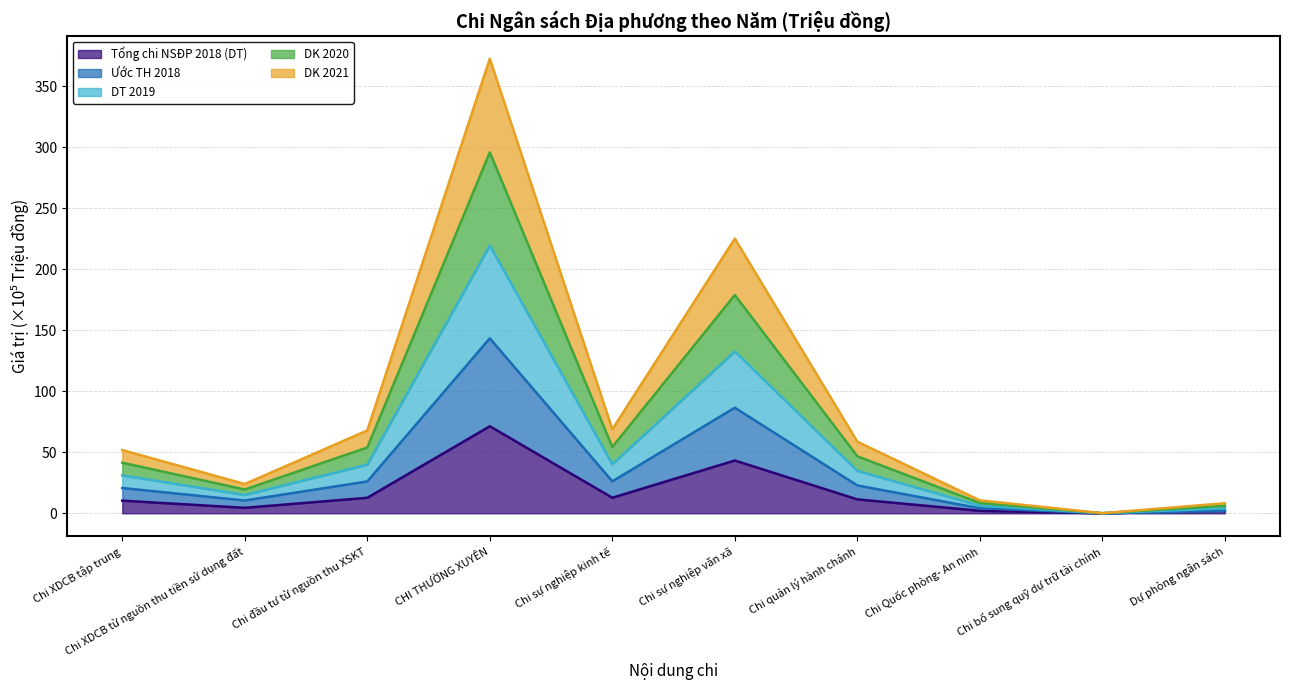

At which category is the sum across all series the highest?

CHI THƯỜNG XUYÊN